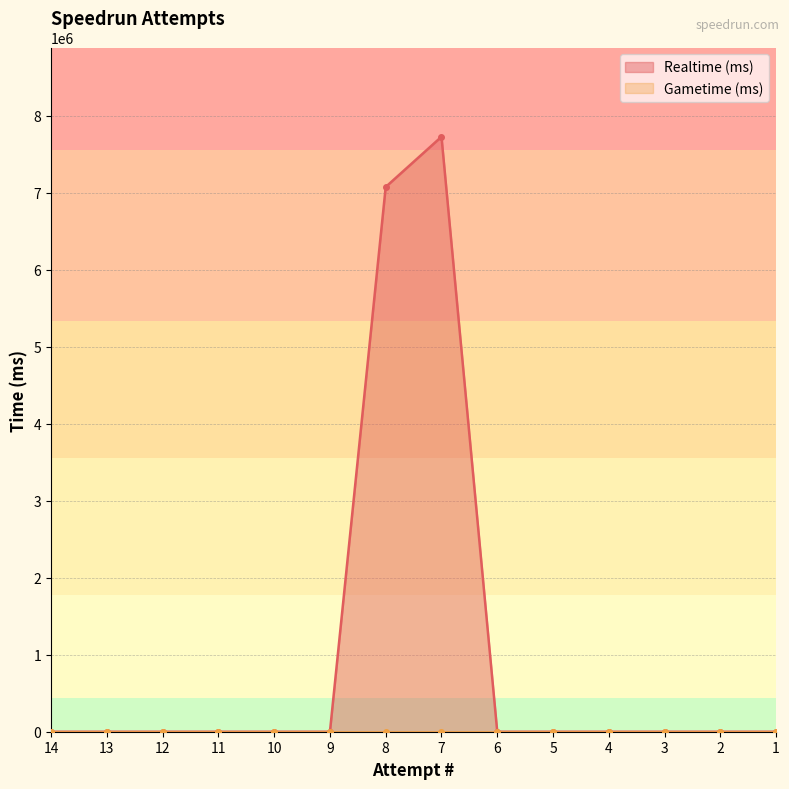

How many points are higher than both their immediate neighbors (excluding endpoints)?

1